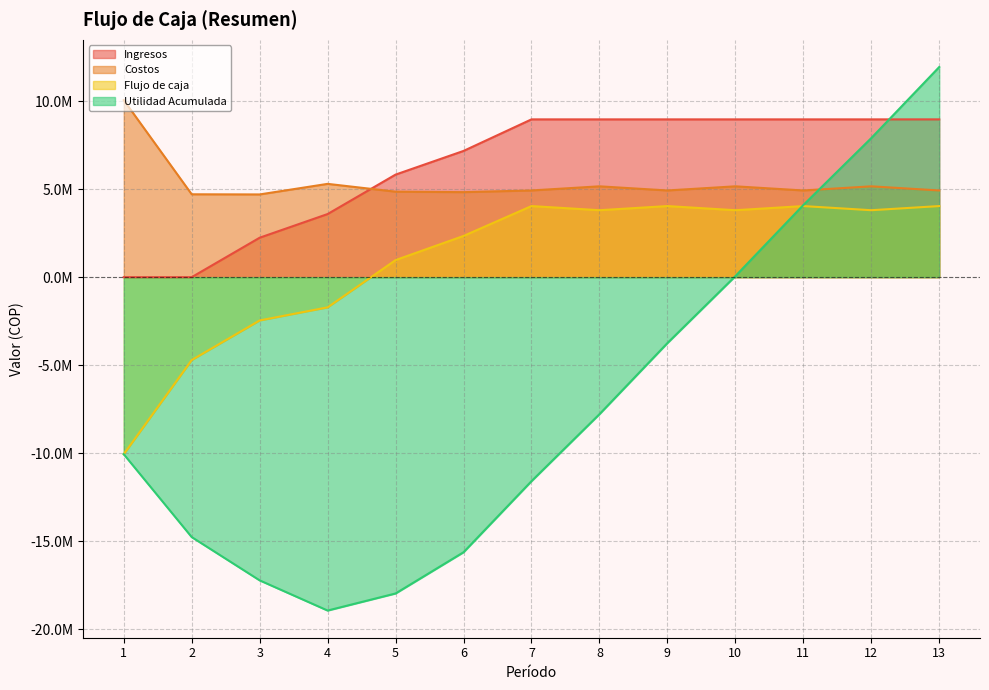

Reading left to right, what are all the values shown in this chart?

Ingresos: 0	0	2240000	3584000	5824000	7168000	8960000	8960000	8960000	8960000	8960000	8960000	8960000
Costos: 10053100	4705810	4697484	5297747	4854433	4827641	4923170	5158170	4923170	5158170	4923170	5158170	4923170
Flujo de caja: -10053100	-4705810	-2457484	-1713747	969567	2340359	4036830	3801830	4036830	3801830	4036830	3801830	4036830
Utilidad Acumulada: -10053100	-14758910	-17216394	-18930141	-17960574	-15620215	-11583385	-7781555	-3744726	57104	4093934	7895764	11932594